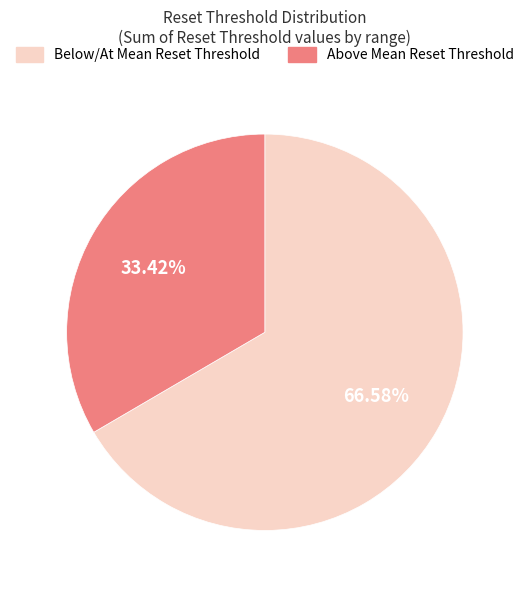

Which category has the smallest portion of the pie?

Above Mean Reset Threshold